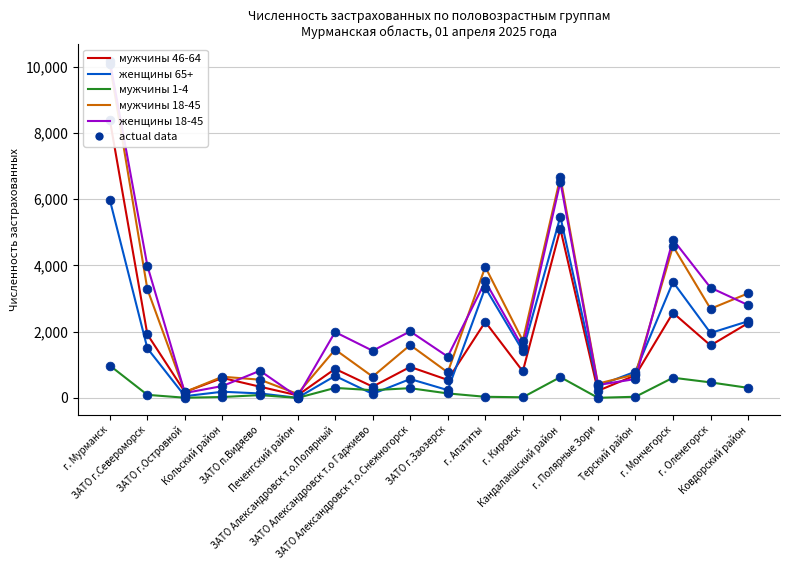

Is the value of мужчины 46-64 at ЗАТО Александровск т.о.Полярный greater than the value of женщины 65+ at Печенгский район?

Yes